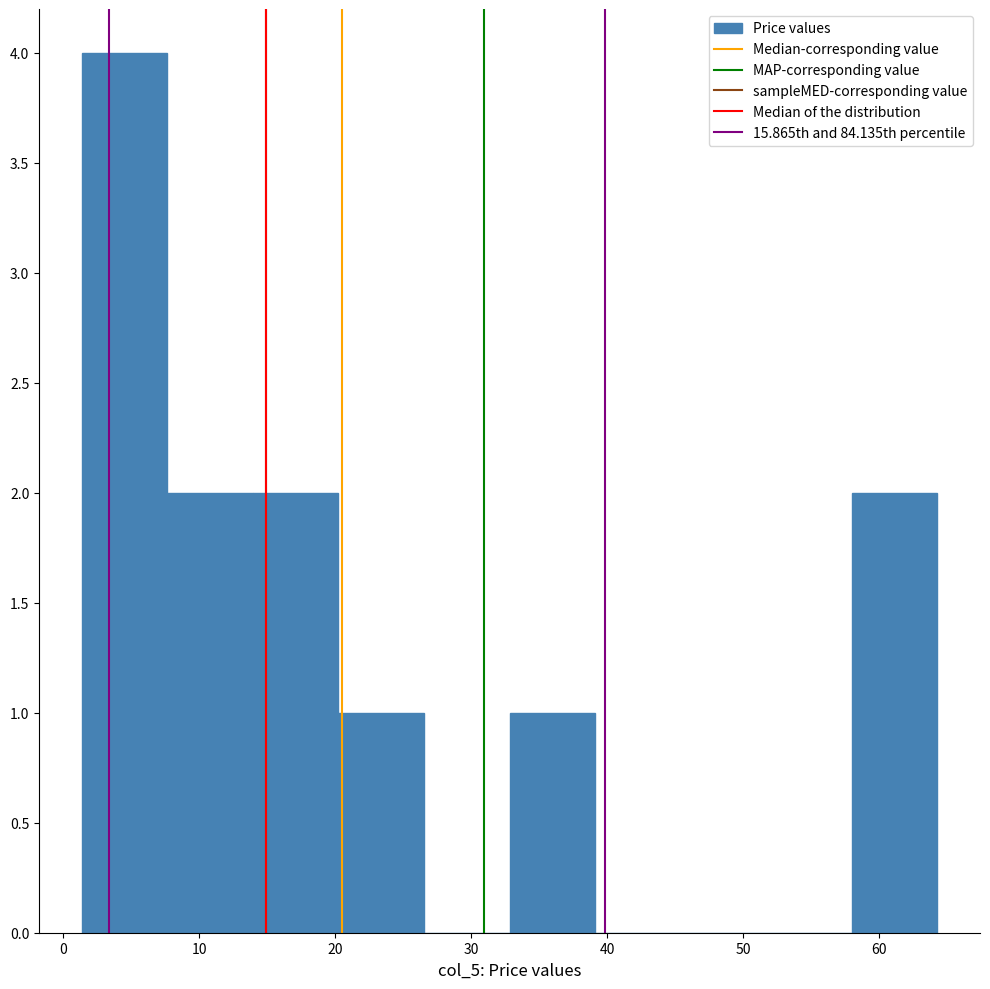

Reading left to right, list every bar in this chart as the range it spans on the x-axis followed by its height. Neither the bar edges nor the heights are printed on the chart, so give them approximately, as read against the axes.

1 to 8: 4
8 to 14: 2
14 to 20: 2
20 to 27: 1
27 to 33: 0
33 to 39: 1
39 to 45: 0
45 to 52: 0
52 to 58: 0
58 to 64: 2